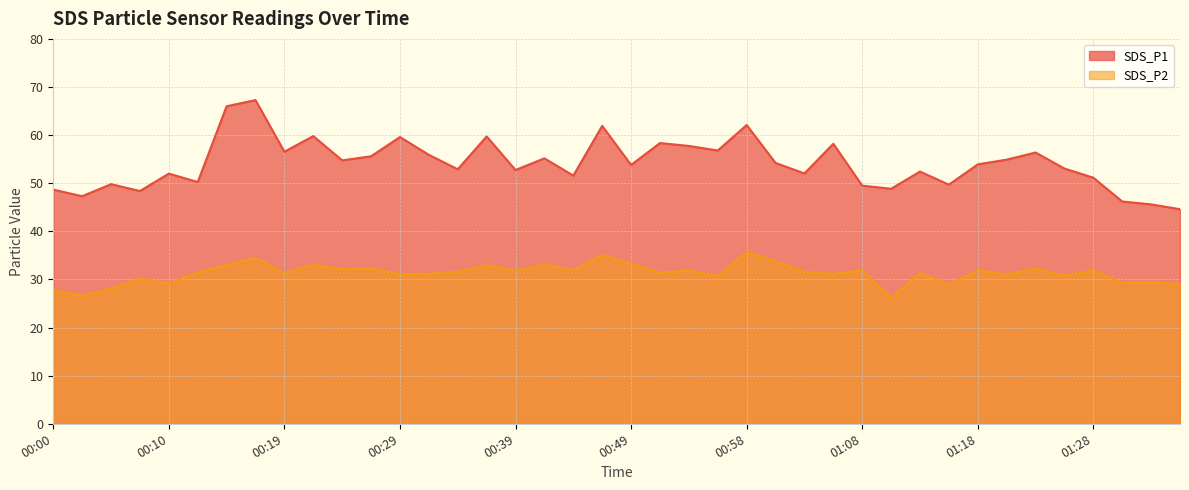

What is the maximum value shown in the chart?

67.3